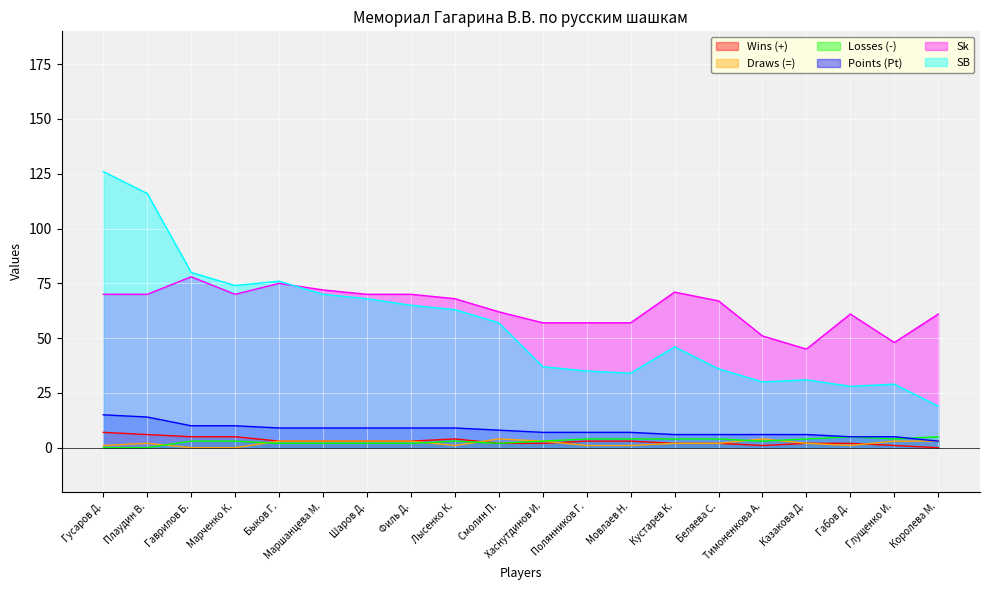

What value does the Draws (=) series have at Быков Г.?

3